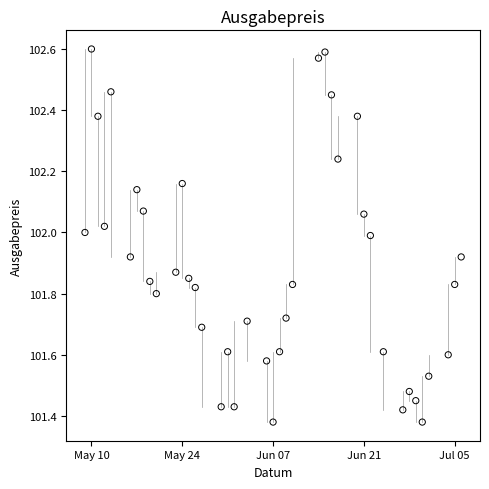

What is the range of X values (max minus min)?

58.0